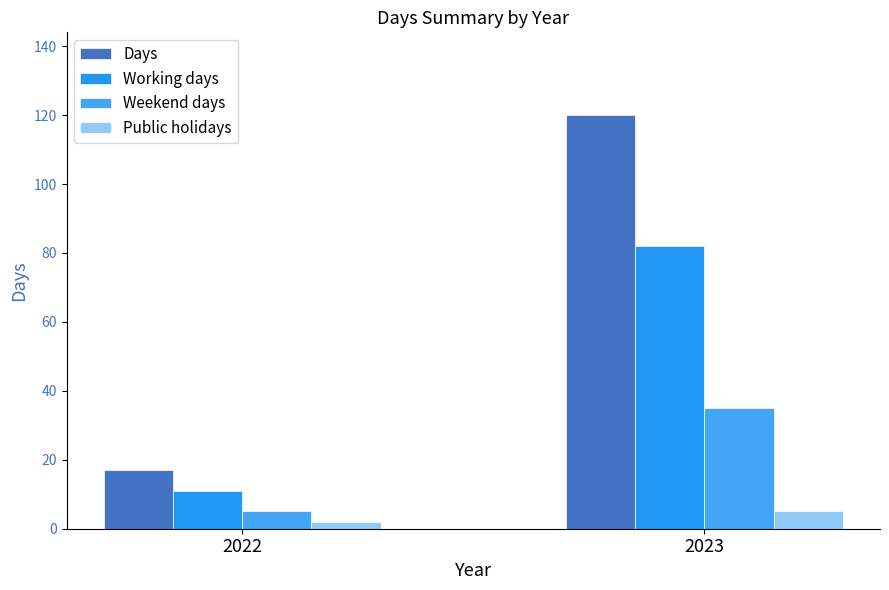

Are the bars grouped side by side (vs. stacked)?

Yes